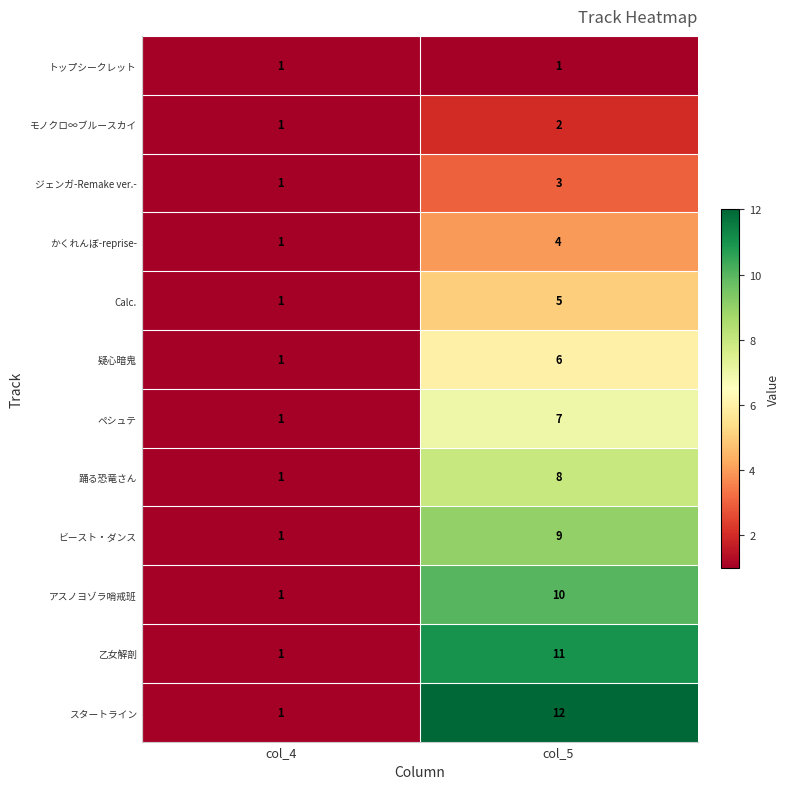

Reading right to left, what are all the values shown in this chart?

トップシークレット: col_5=1	col_4=1
モノクロ∞ブルースカイ: col_5=2	col_4=1
ジェンガ-Remake ver.-: col_5=3	col_4=1
かくれんぼ-reprise-: col_5=4	col_4=1
Calc.: col_5=5	col_4=1
疑心暗鬼: col_5=6	col_4=1
ペシュテ: col_5=7	col_4=1
踊る恐竜さん: col_5=8	col_4=1
ビースト・ダンス: col_5=9	col_4=1
アスノヨゾラ哨戒班: col_5=10	col_4=1
乙女解剖: col_5=11	col_4=1
スタートライン: col_5=12	col_4=1